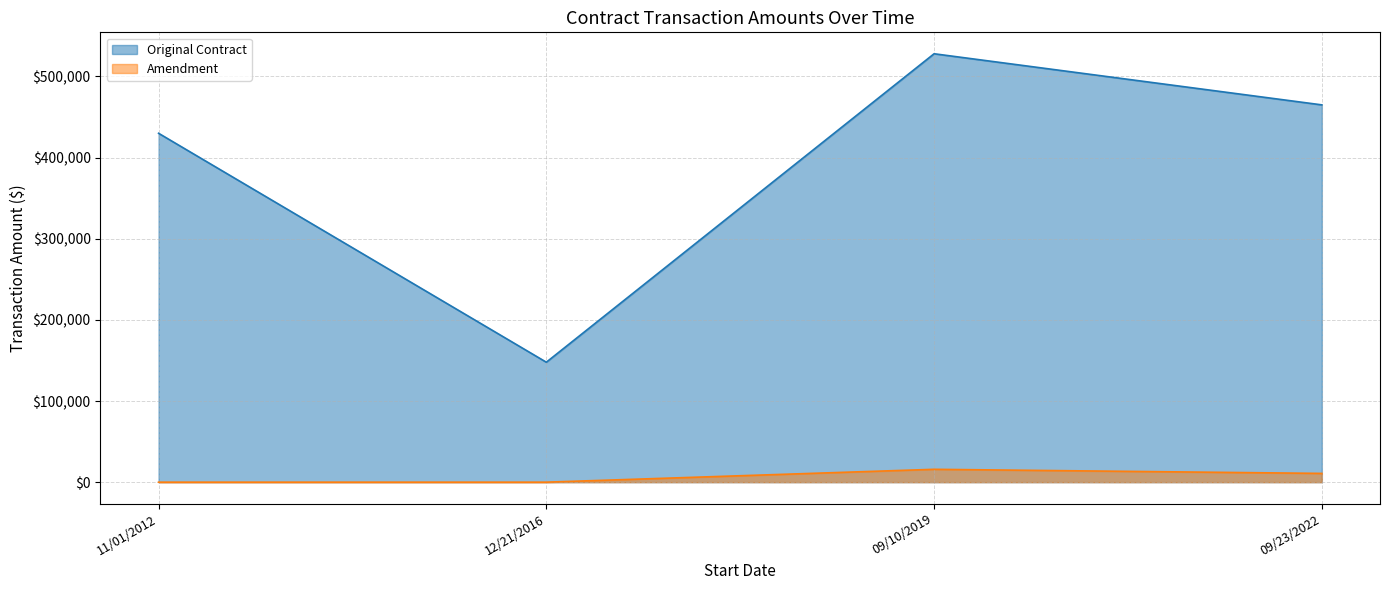

Where is the first local maximum for Amendment?

09/10/2019